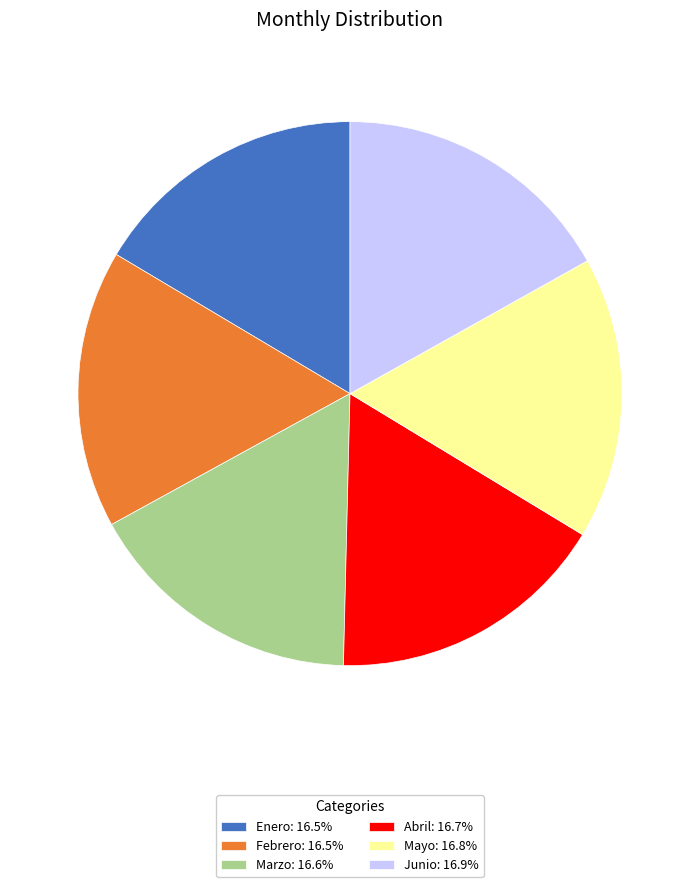

How many segments does this pie chart have?

6